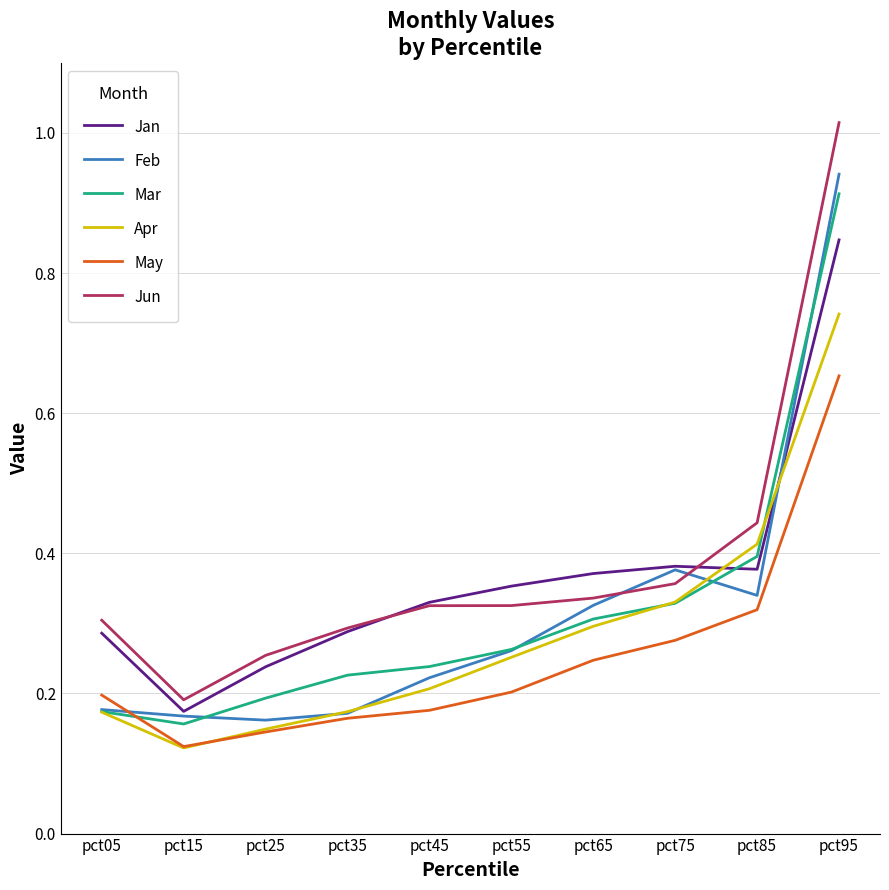

At which label does Jun reach its minimum?

pct15